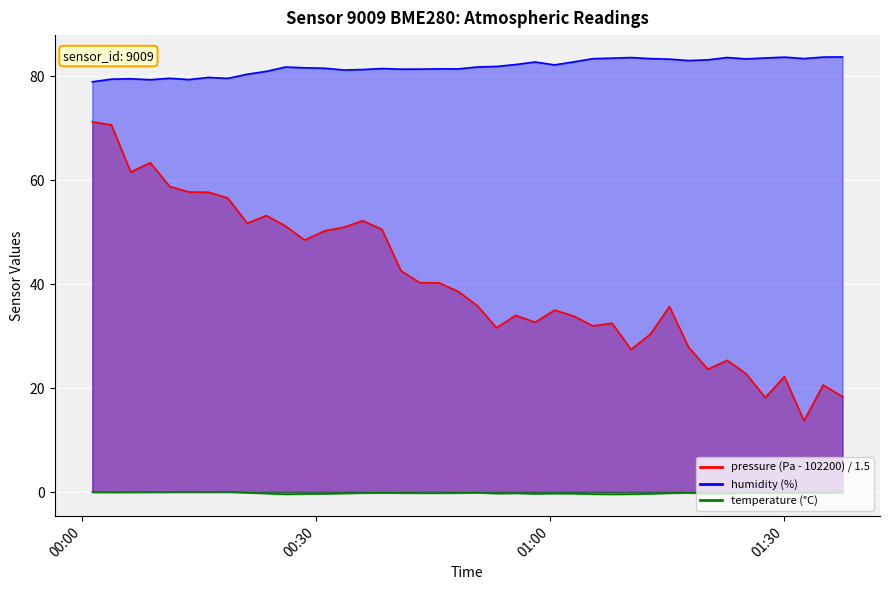

How many lines are shown in the chart?

3